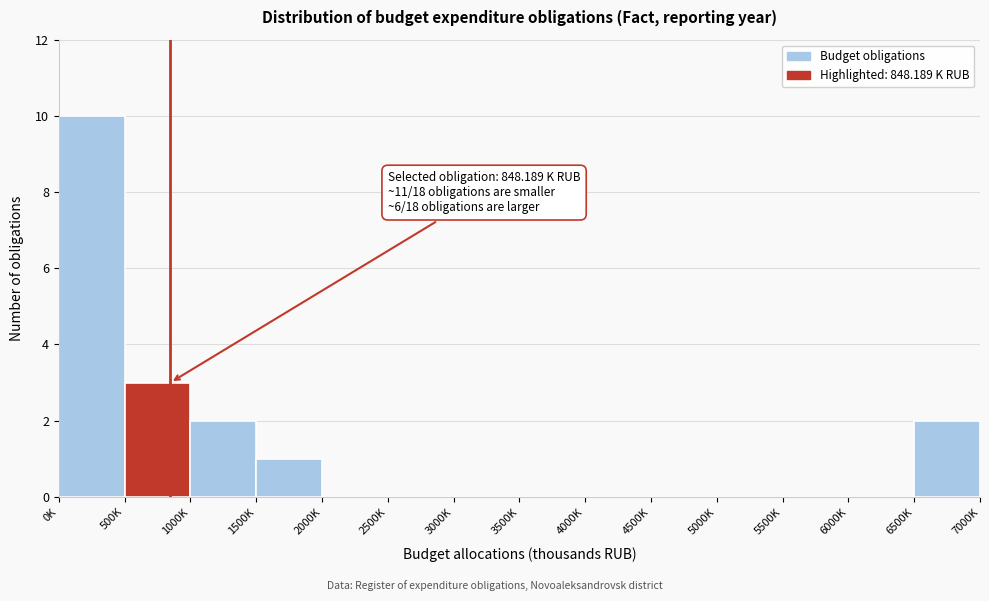

Reading left to right, list all the values displayed in this chart.

0K=10	500K=3	1000K=2	1500K=1	2000K=0	2500K=0	3000K=0	3500K=0	4000K=0	4500K=0	5000K=0	5500K=0	6000K=0	6500K=2